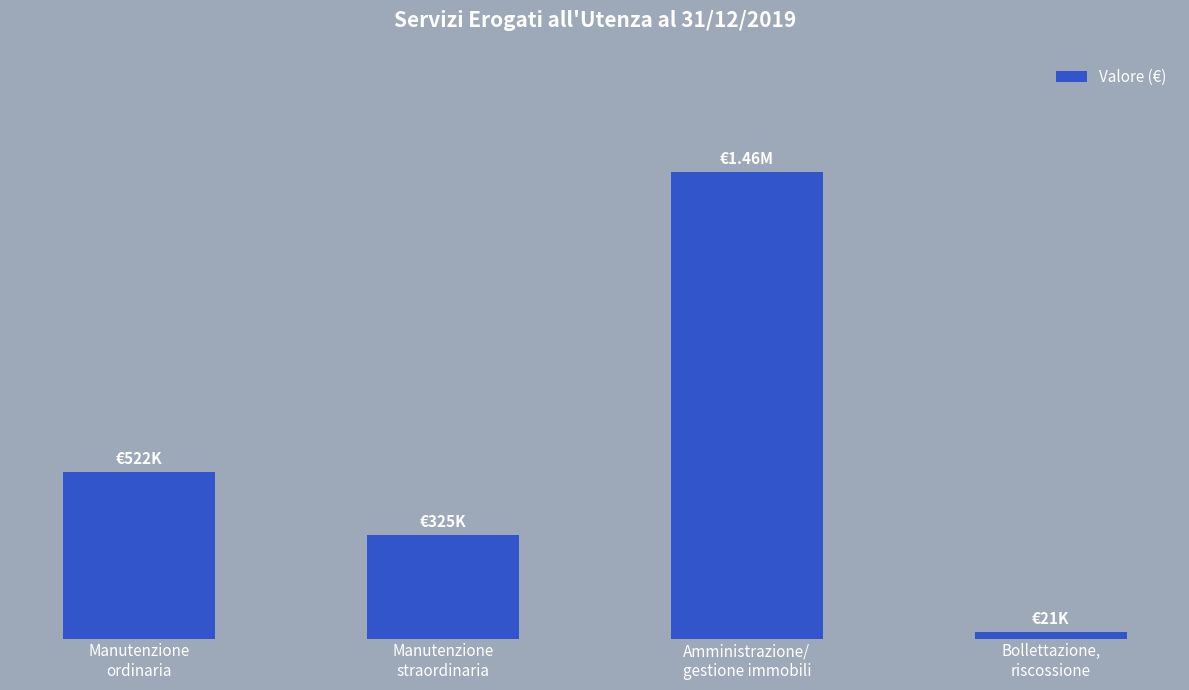

At which label is the value closest to 740213?

Manutenzione
ordinaria